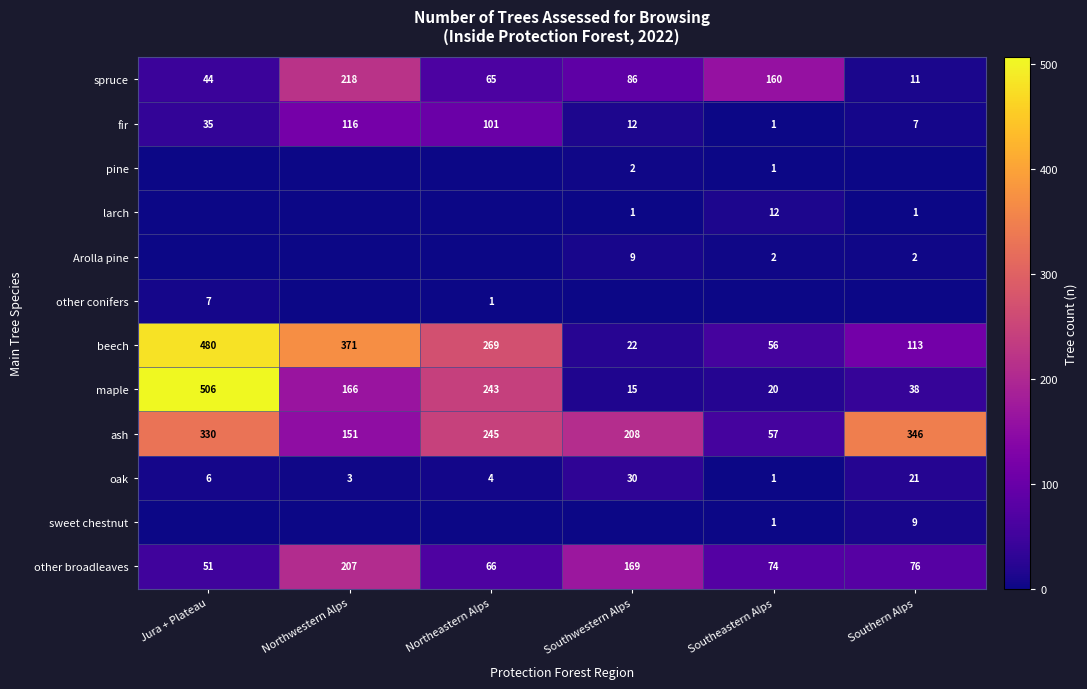

Which series has the largest total across all categories?

ash